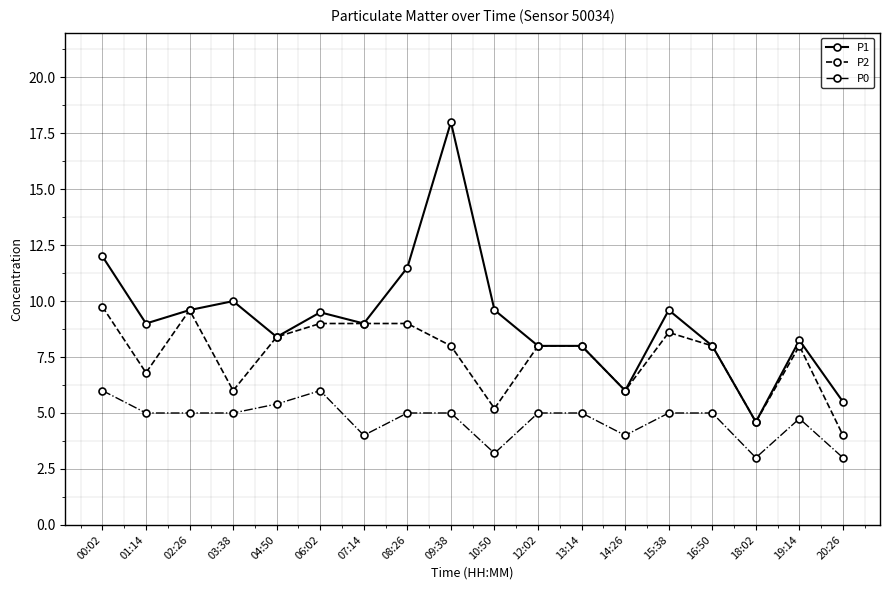

The P0 series shows 3.2 at 10:50. True or false?

True